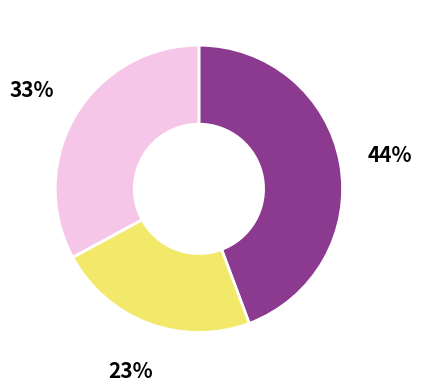

Is there a majority slice in this chart?

No